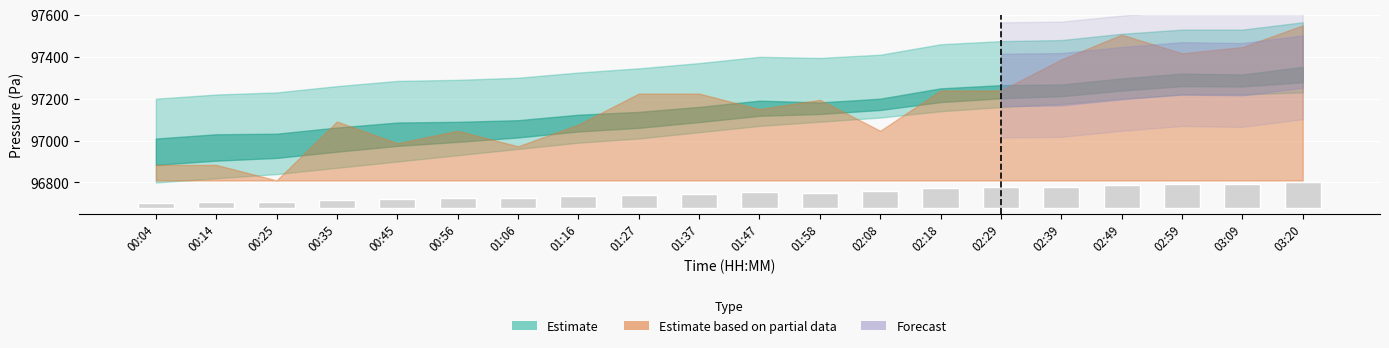

Reading right to left, transcribe all the data shown in this chart.

122.7	111.7	113.0	106.1	97.4	96.5	91.9	77.1	71.7	74.3	65.3	58.2	54.1	46.3	43.9	42.9	35.8	26.9	26.1	20.0